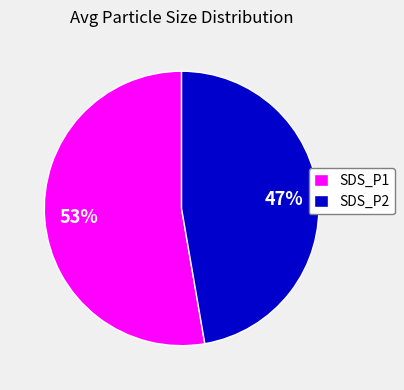

To the nearest percent, what portion does SDS_P2 represent?

47%